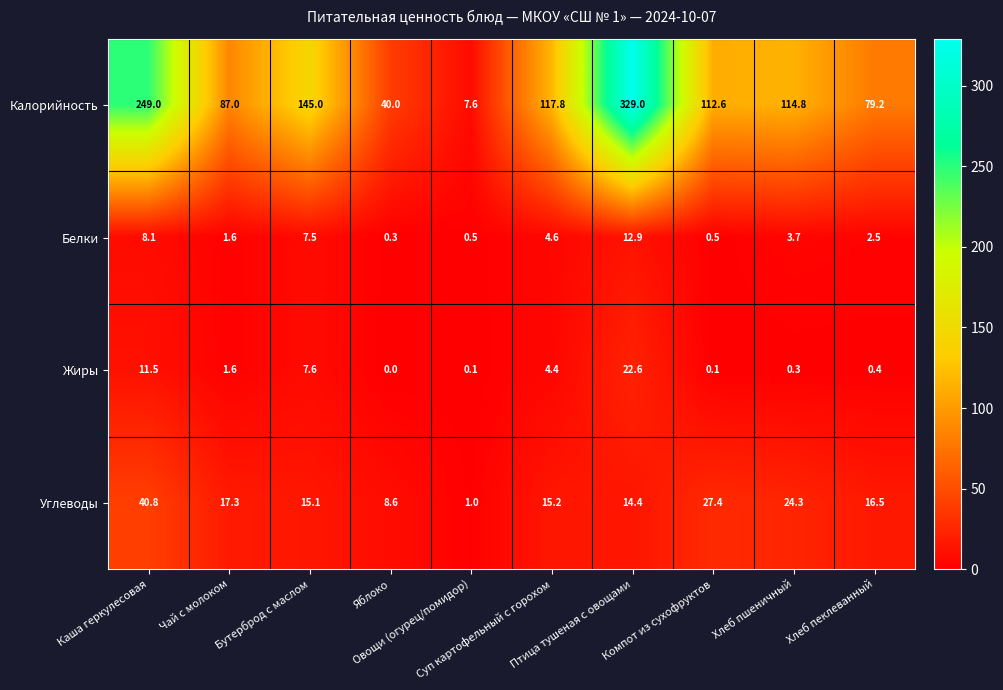

Which series has the largest range (max minus min)?

Калорийность